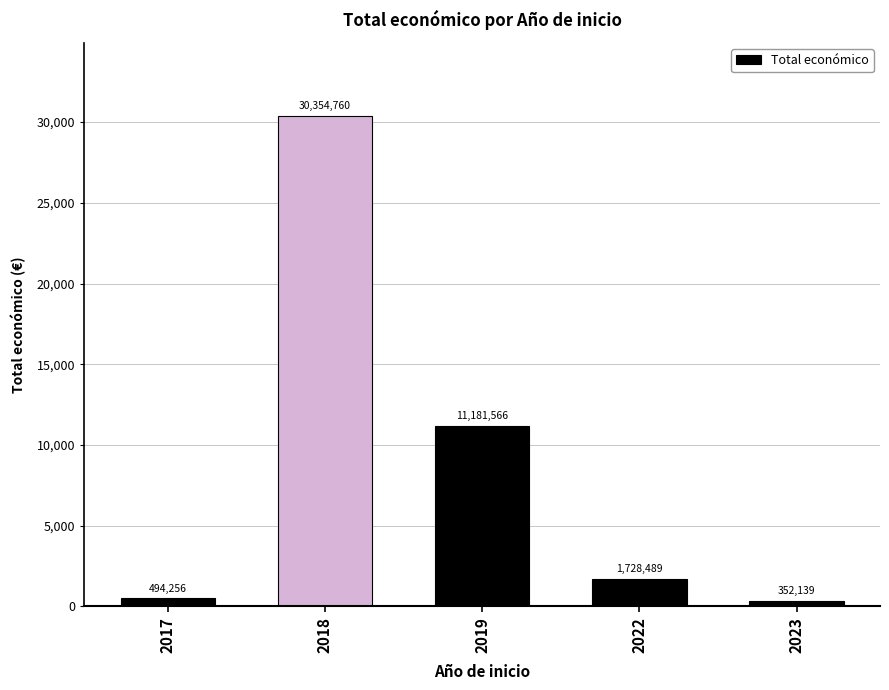

List the labels in order of value, smallest first.

2023, 2017, 2022, 2019, 2018